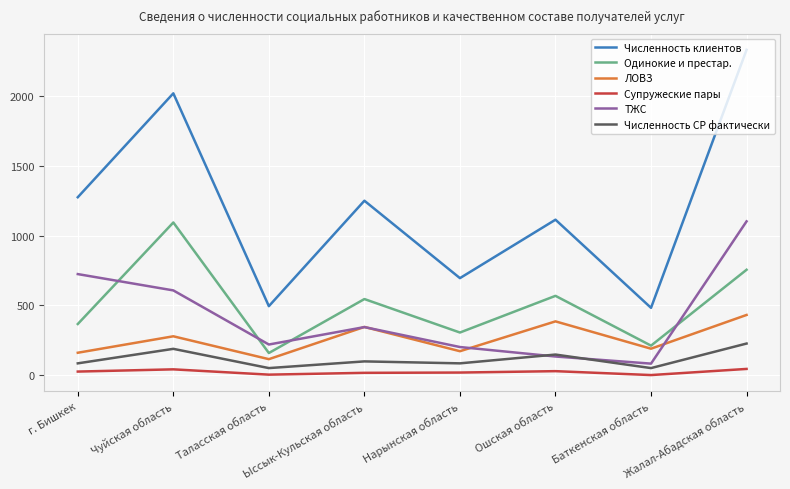

What is the approximate value of Одинокие и престар. at Жалал-Абадская область?

755